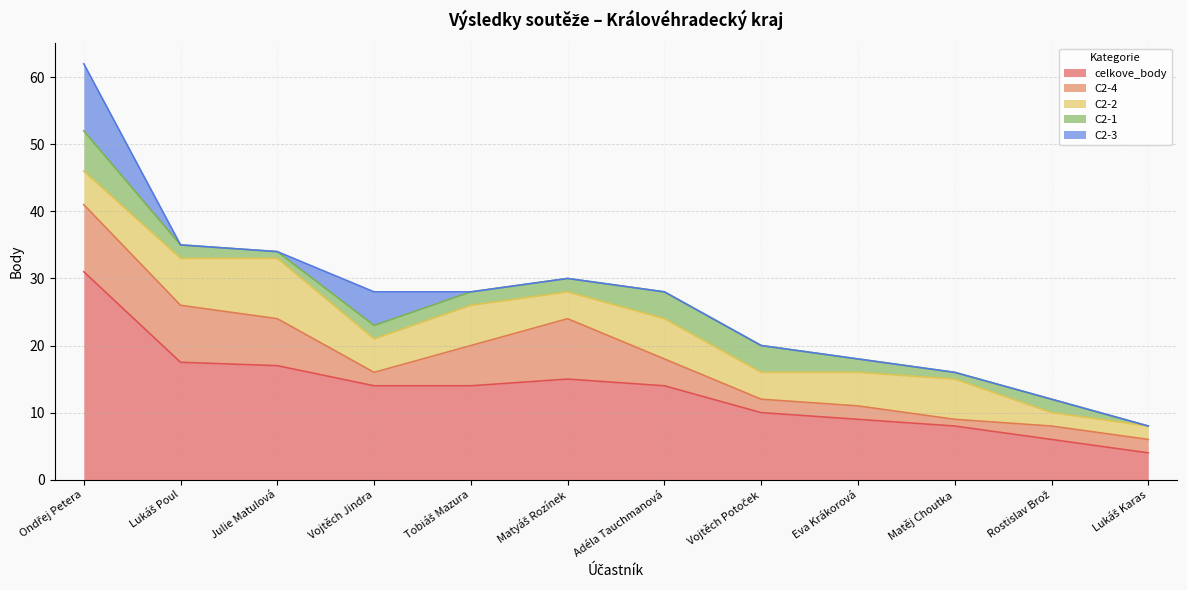

How many C2-2 values are between 4 and 6?

8